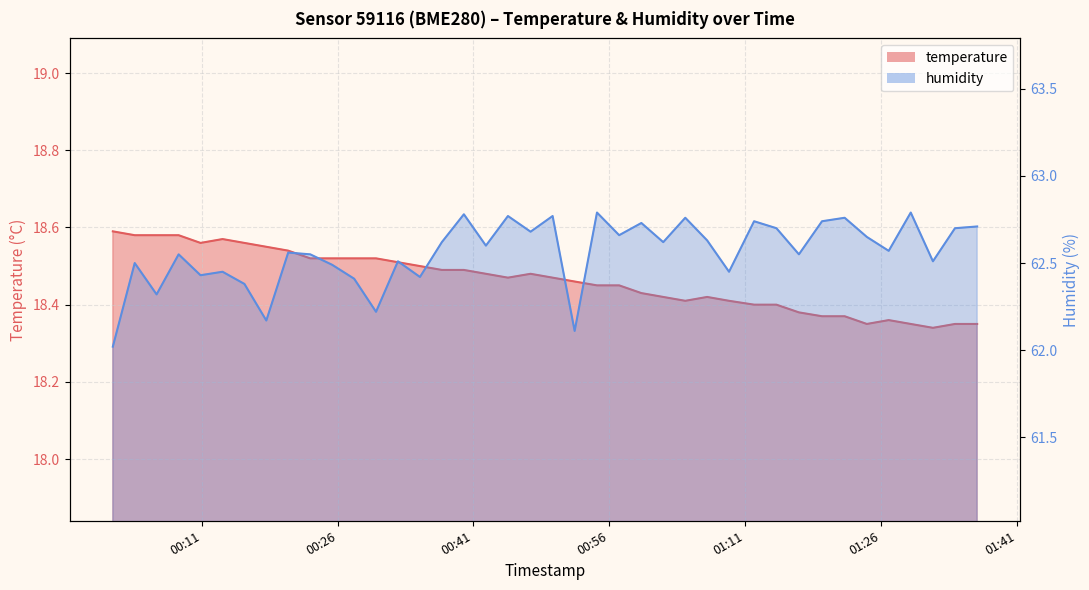

At which category is the sum across all series the highest?

2023-05-20T00:39:57